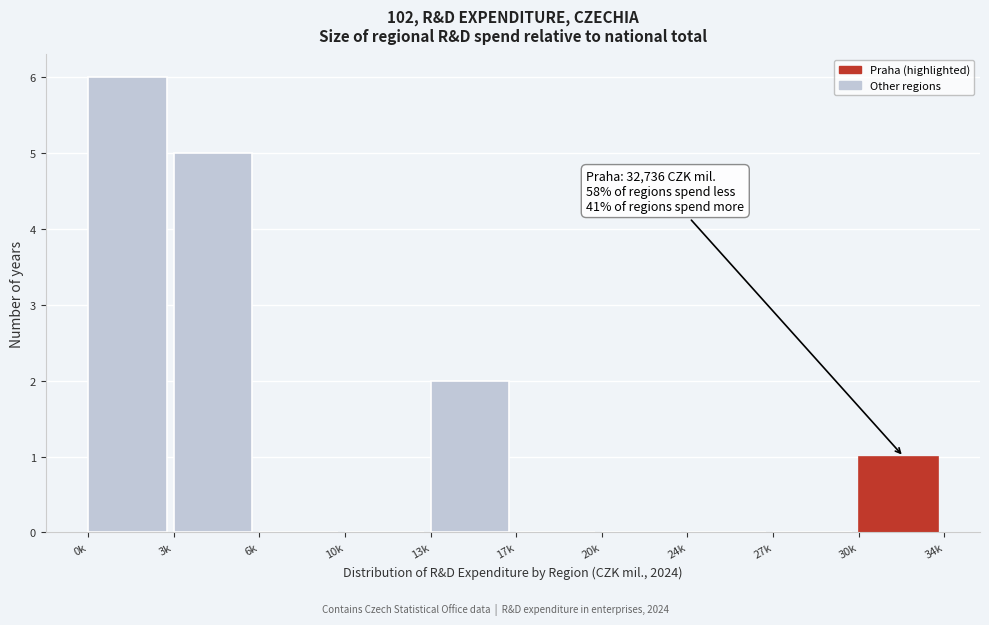

Reading left to right, transcribe all the data shown in this chart.

0k=6	3k=5	6k=0	10k=0	13k=2	17k=0	20k=0	24k=0	27k=0	30k=1